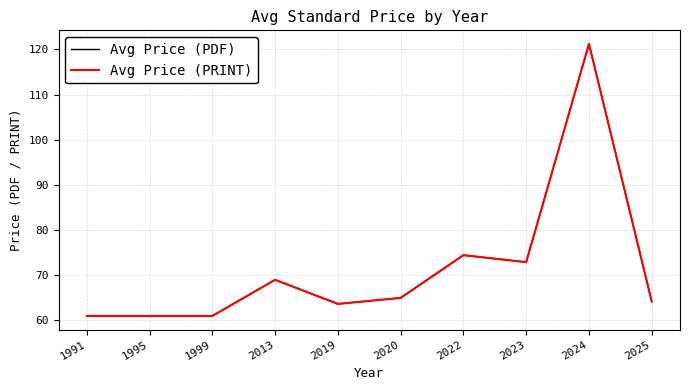

True or false: Avg Price (PRINT) and Avg Price (PDF) cross at least once.

False